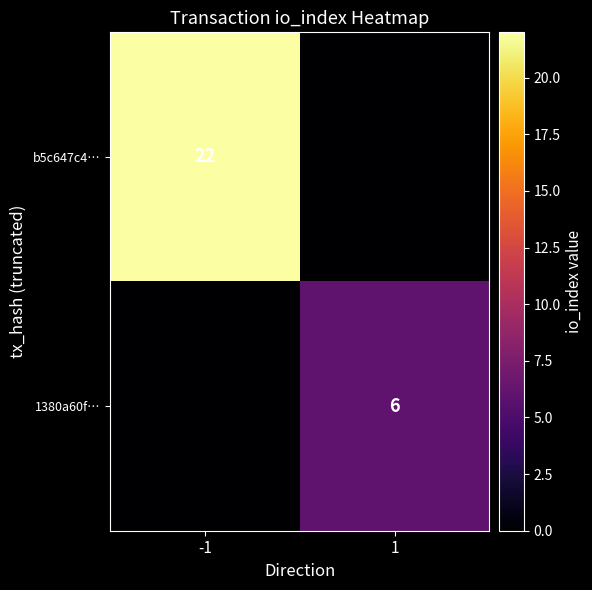

True or false: 1380a60f… has a value of 8 at 1.

False